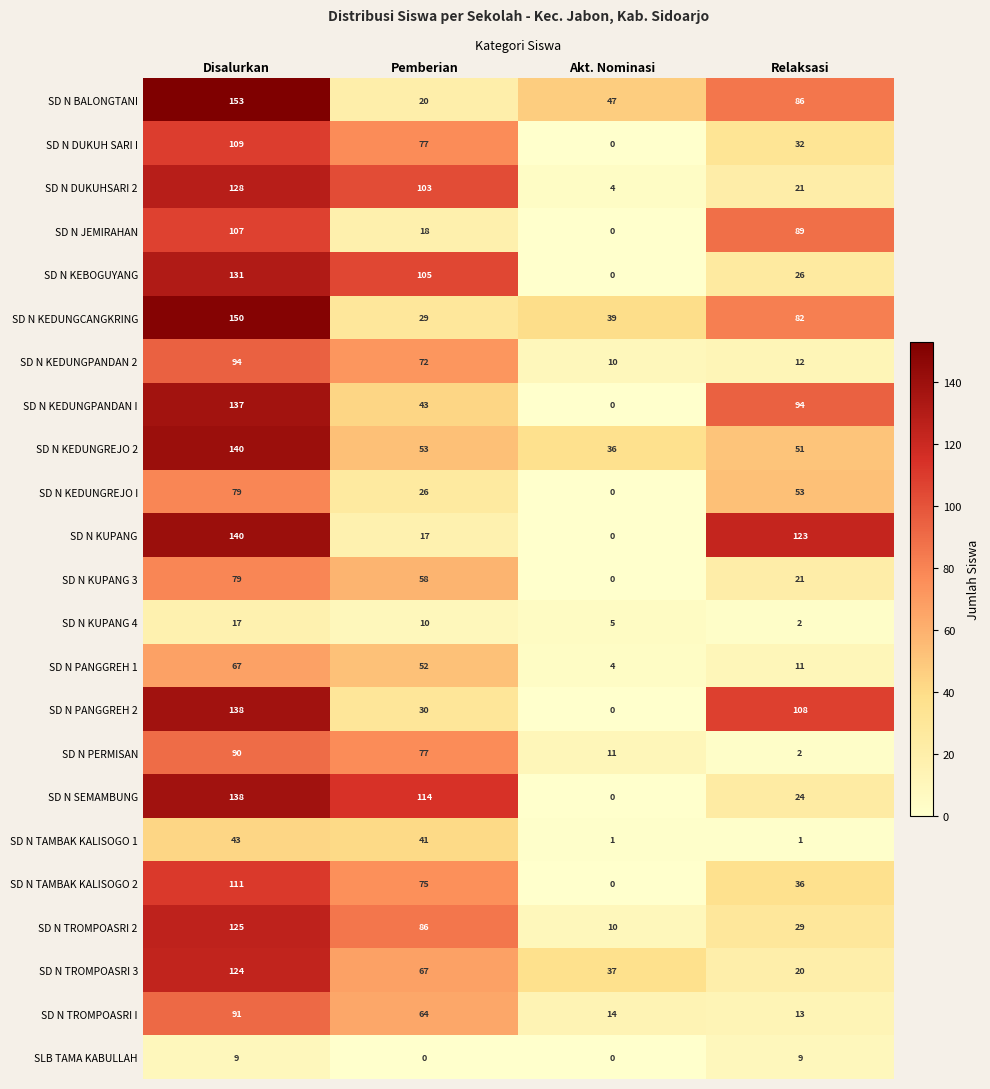

True or false: SD N TAMBAK KALISOGO 2 has a value of 22 at Relaksasi.

False